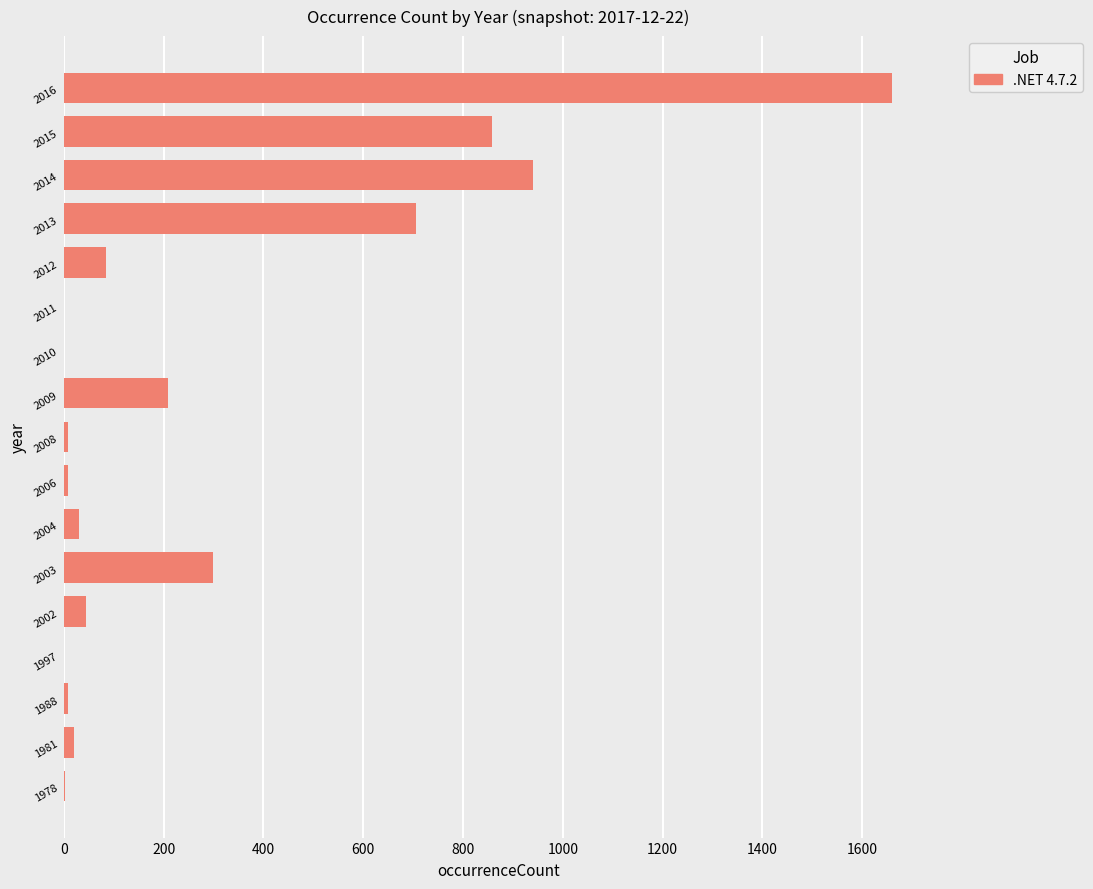

What is the sum of all values?

4884